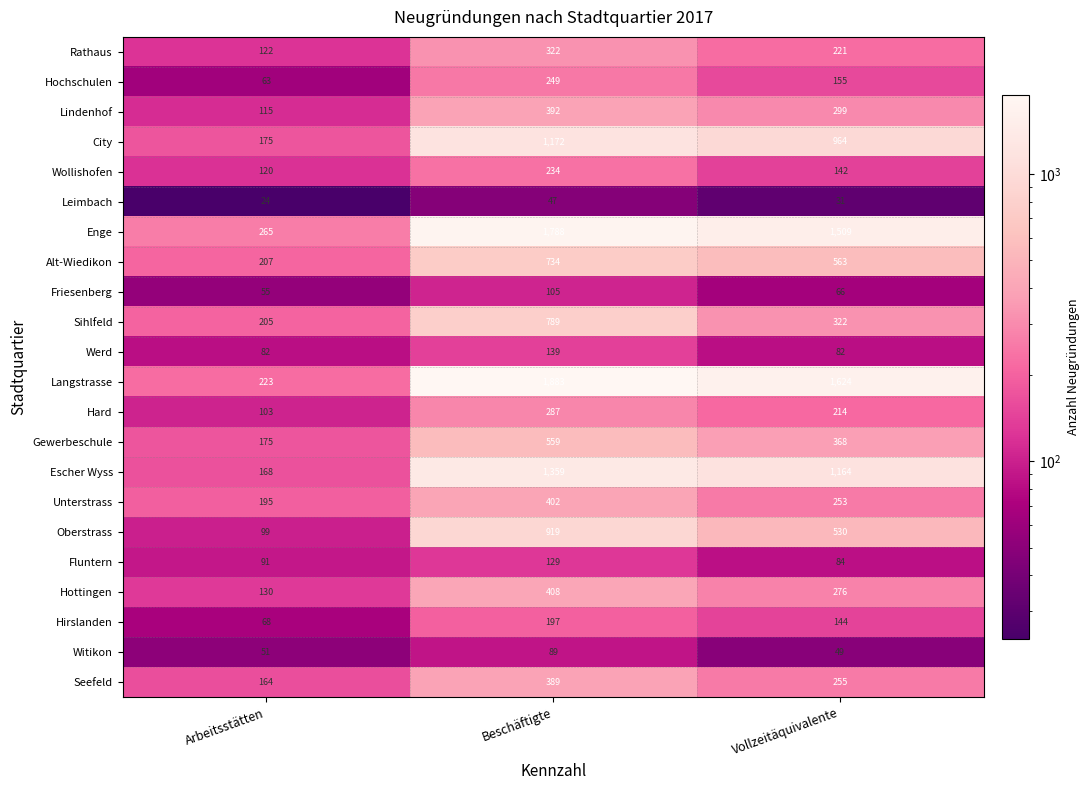

What is the smallest value displayed?

24